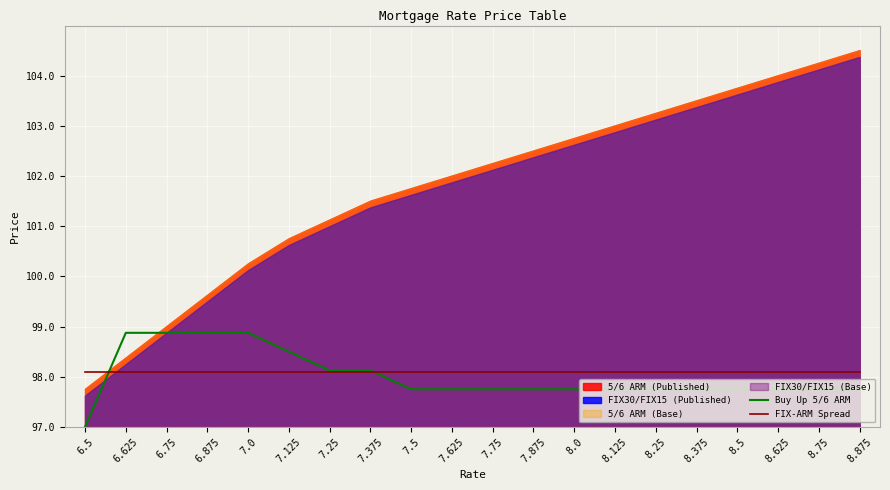

Which category has the highest value in the FIX-ARM Spread series?

6.5